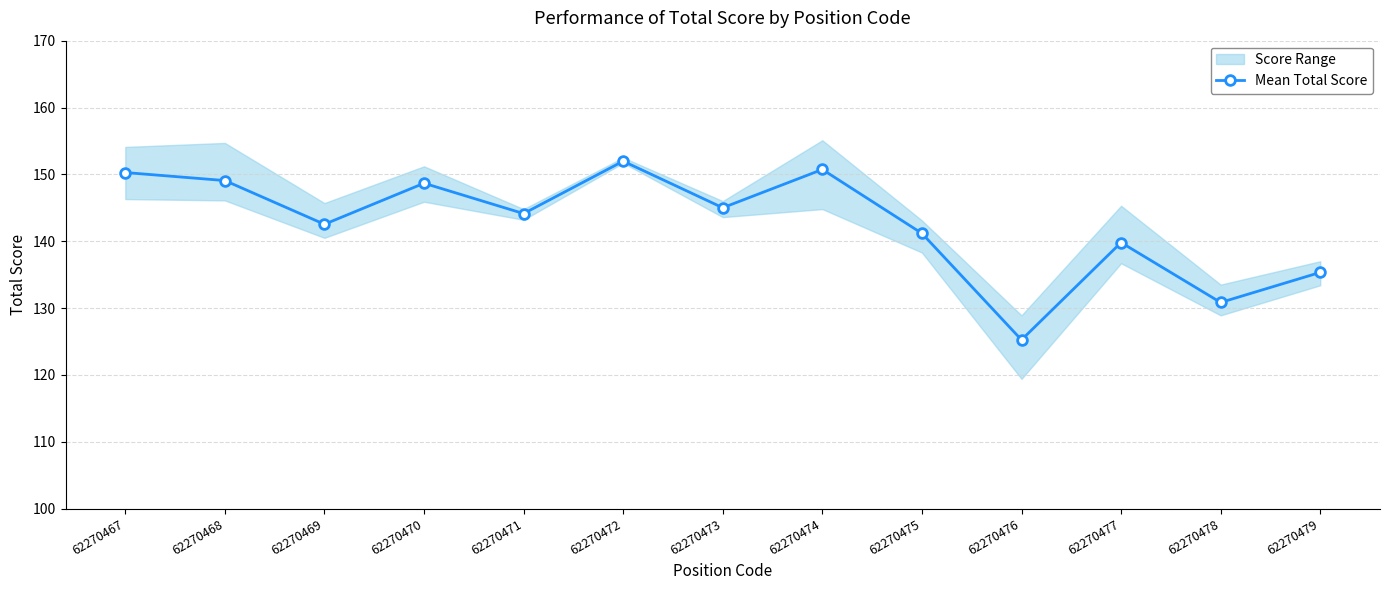

Rank the categories by value from lowest to highest.

62270476, 62270478, 62270479, 62270477, 62270475, 62270469, 62270471, 62270473, 62270470, 62270468, 62270467, 62270474, 62270472